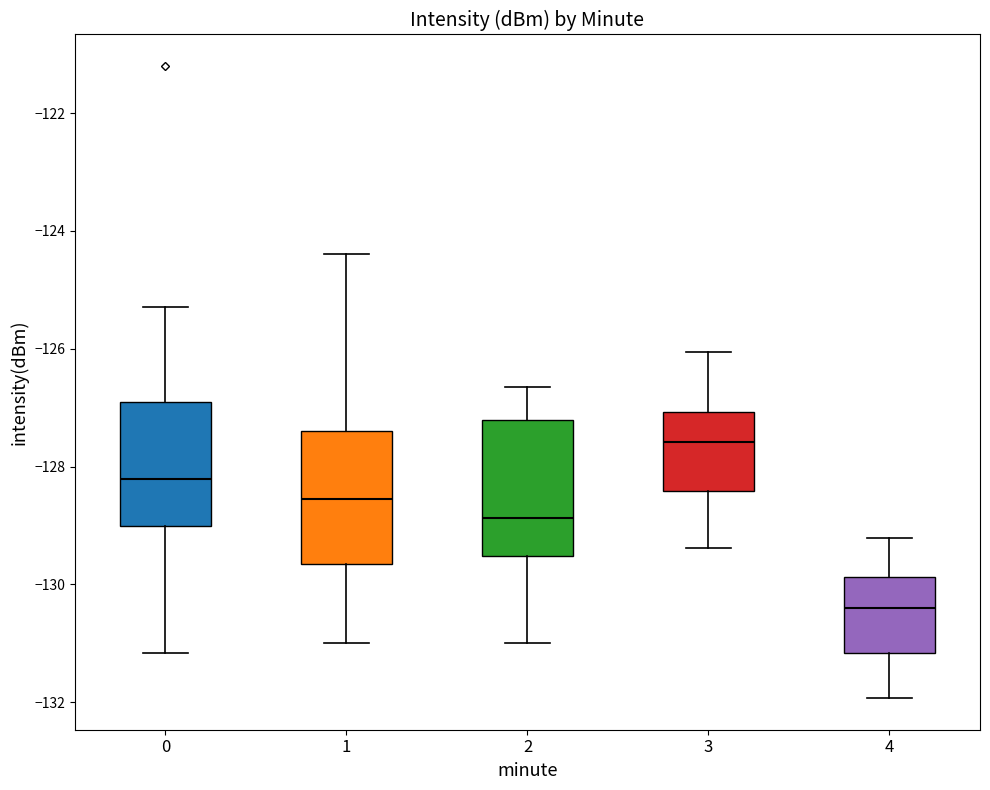

Reading left to right, transcribe this box plot: for each box, give where its median line is, the range the box spans, and where its two whiskers end, as read against the y-axis. The values are not printed on the chart, so give them approximately, as read against the axis.

0: median -128.2, box -129.0 to -126.8, whiskers -131.2 to -125.2
1: median -128.6, box -129.6 to -127.4, whiskers -131.0 to -124.4
2: median -128.8, box -129.6 to -127.2, whiskers -131.0 to -126.6
3: median -127.6, box -128.4 to -127.0, whiskers -129.4 to -126.0
4: median -130.4, box -131.2 to -129.8, whiskers -132.0 to -129.2